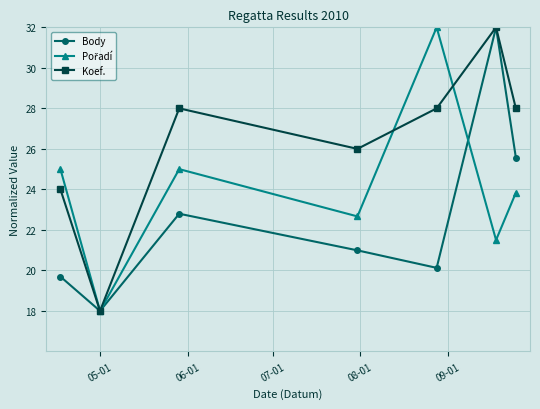

In Body, how many points are lower than both neighbors (excluding endpoints)?

2